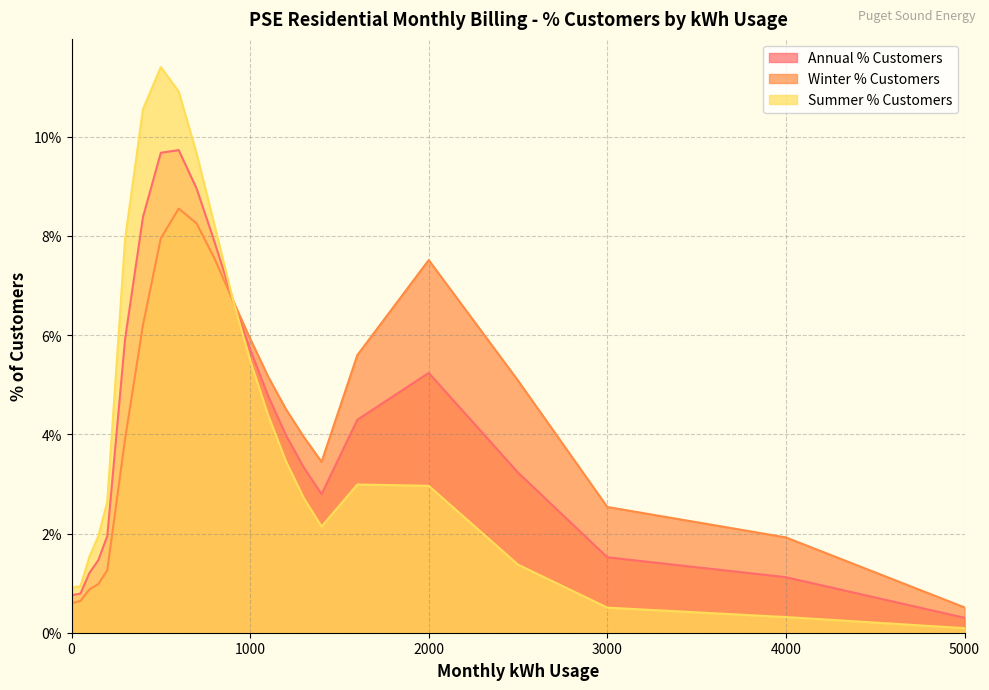

The Annual % Customers series shows 0.0 at 1000. True or false?

False